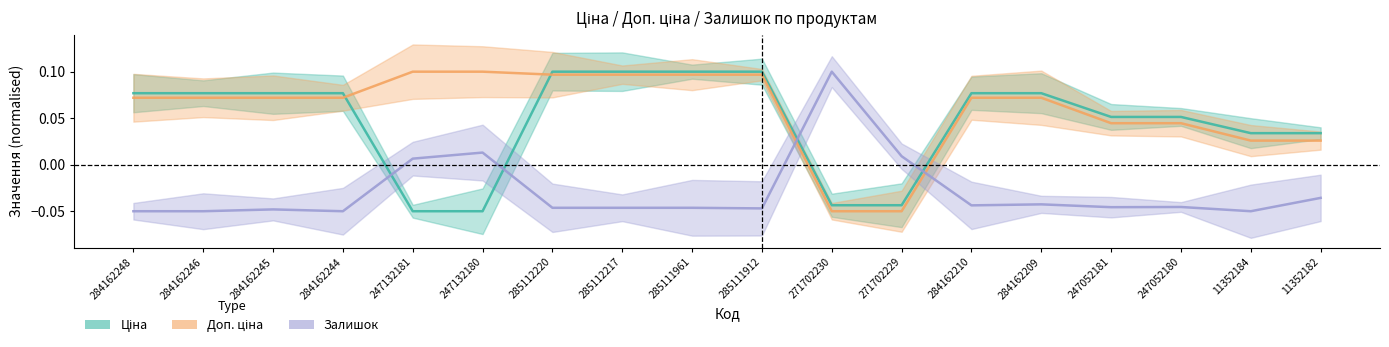

Reading right to left, extract all data points from this chart.

Ціна: 0.0	0.0	0.1	0.1	0.1	0.1	-0.0	-0.0	0.1	0.1	0.1	0.1	-0.1	-0.1	0.1	0.1	0.1	0.1
Доп. ціна: 0.0	0.0	0.0	0.0	0.1	0.1	-0.1	-0.1	0.1	0.1	0.1	0.1	0.1	0.1	0.1	0.1	0.1	0.1
Залишок: -0.0	-0.1	-0.0	-0.0	-0.0	-0.0	0.0	0.1	-0.0	-0.0	-0.0	-0.0	0.0	0.0	-0.1	-0.0	-0.1	-0.1